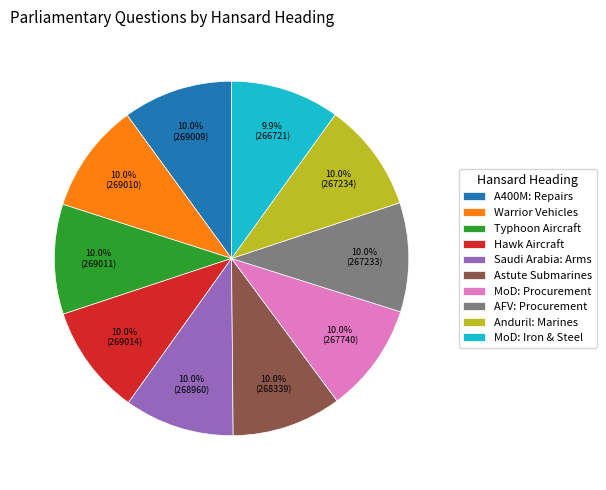

How many segments does this pie chart have?

10